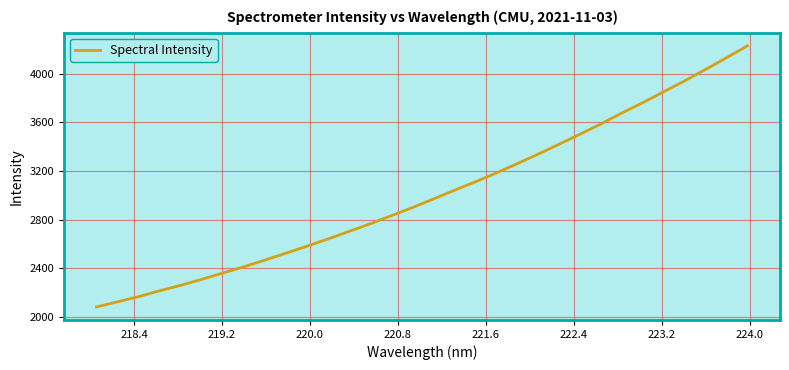

Does the chart have visible grid lines?

Yes